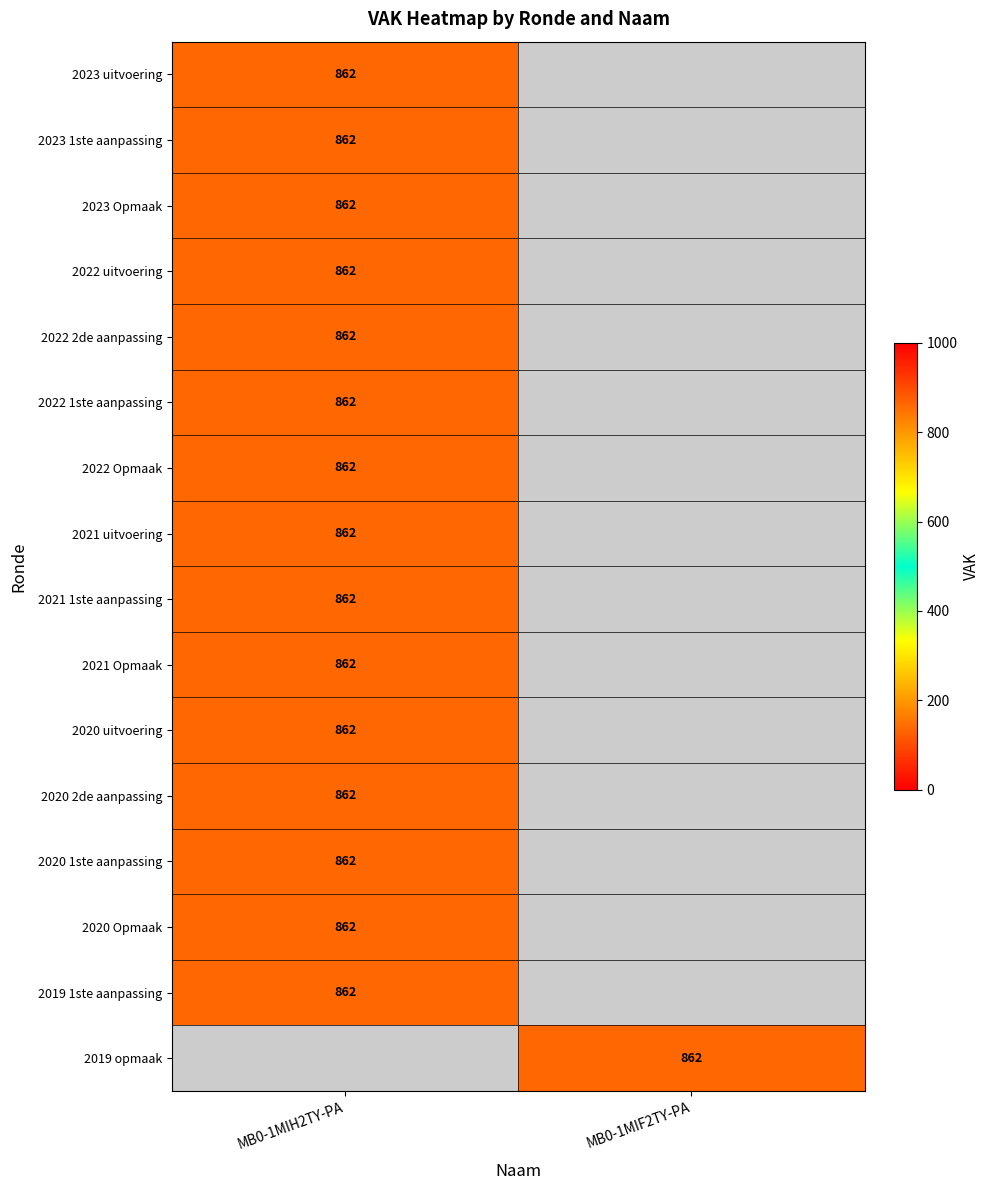

Which has a higher value, MB0-1MIF2TY-PA or MB0-1MIH2TY-PA?

MB0-1MIH2TY-PA